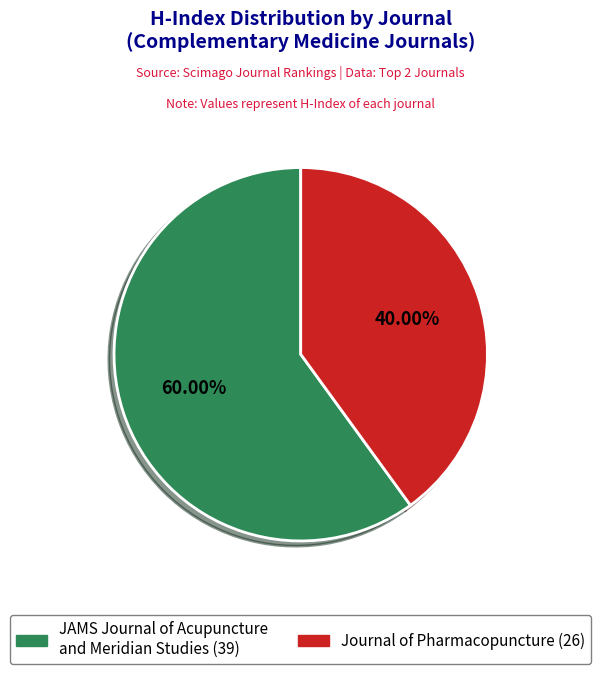

Does any single category account for the majority?

Yes